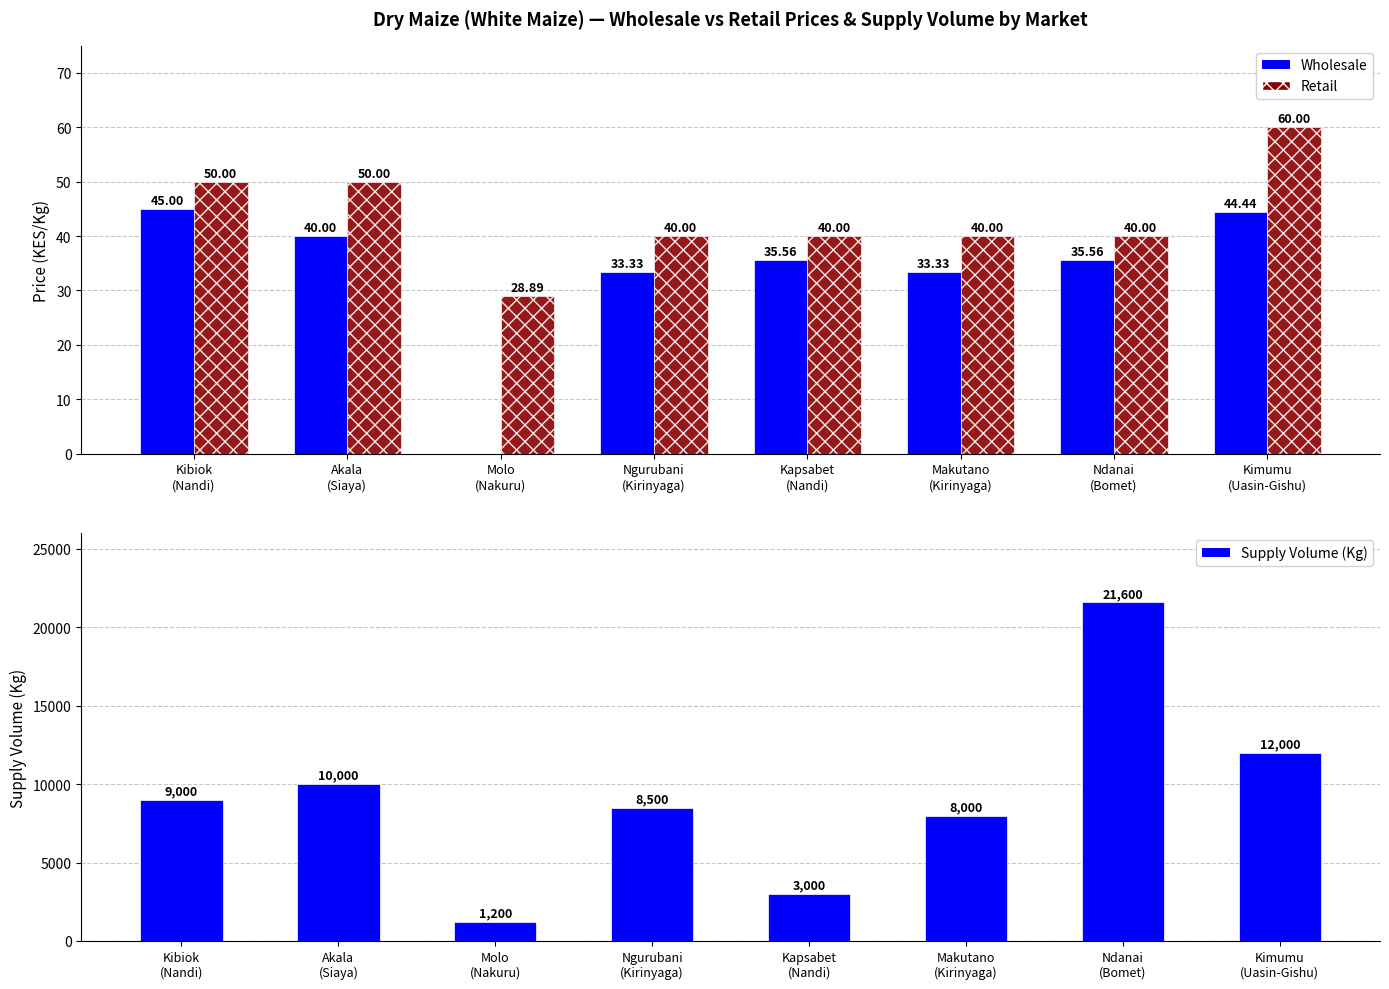

How many data points does each series have?

8